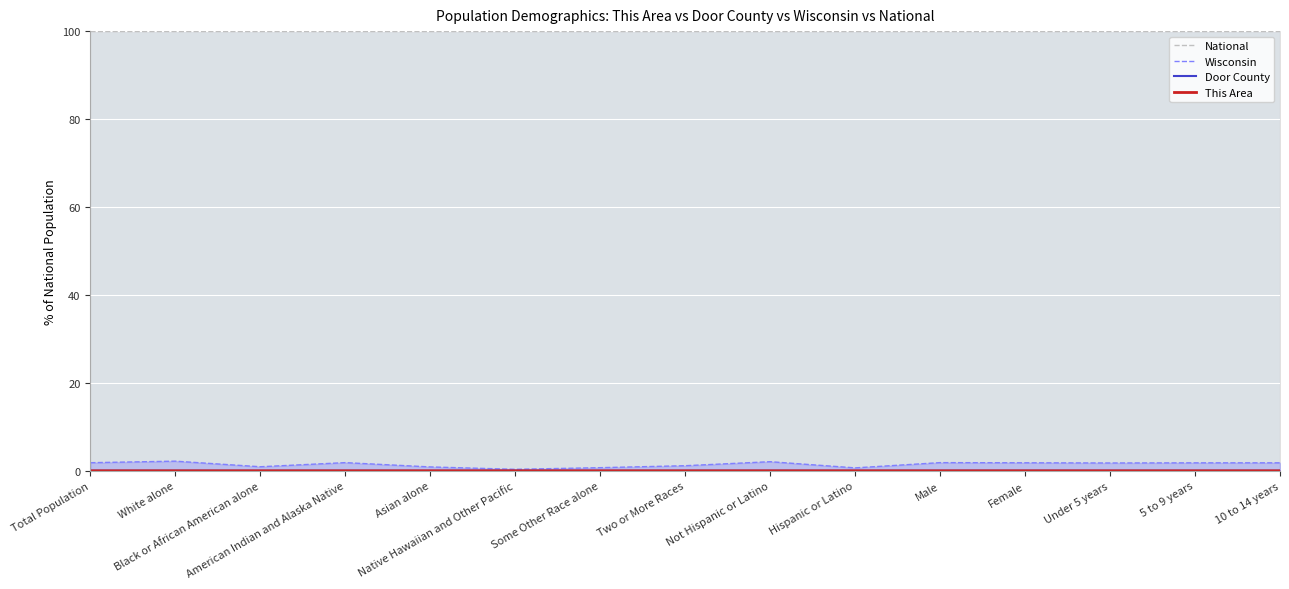

What is the label of the 9th point from the right?

Some Other Race alone